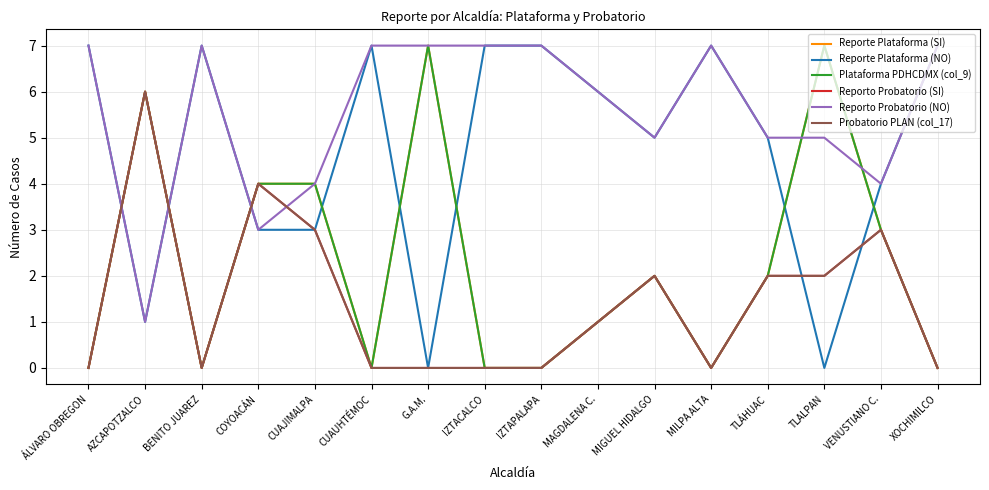

What is the approximate value of Reporte Plataforma (NO) at AZCAPOTZALCO?

1